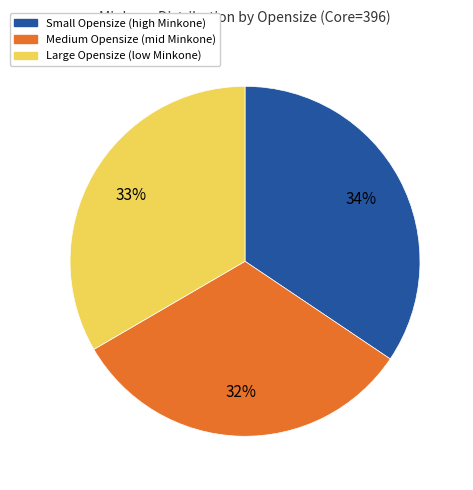

Does any single category account for the majority?

No